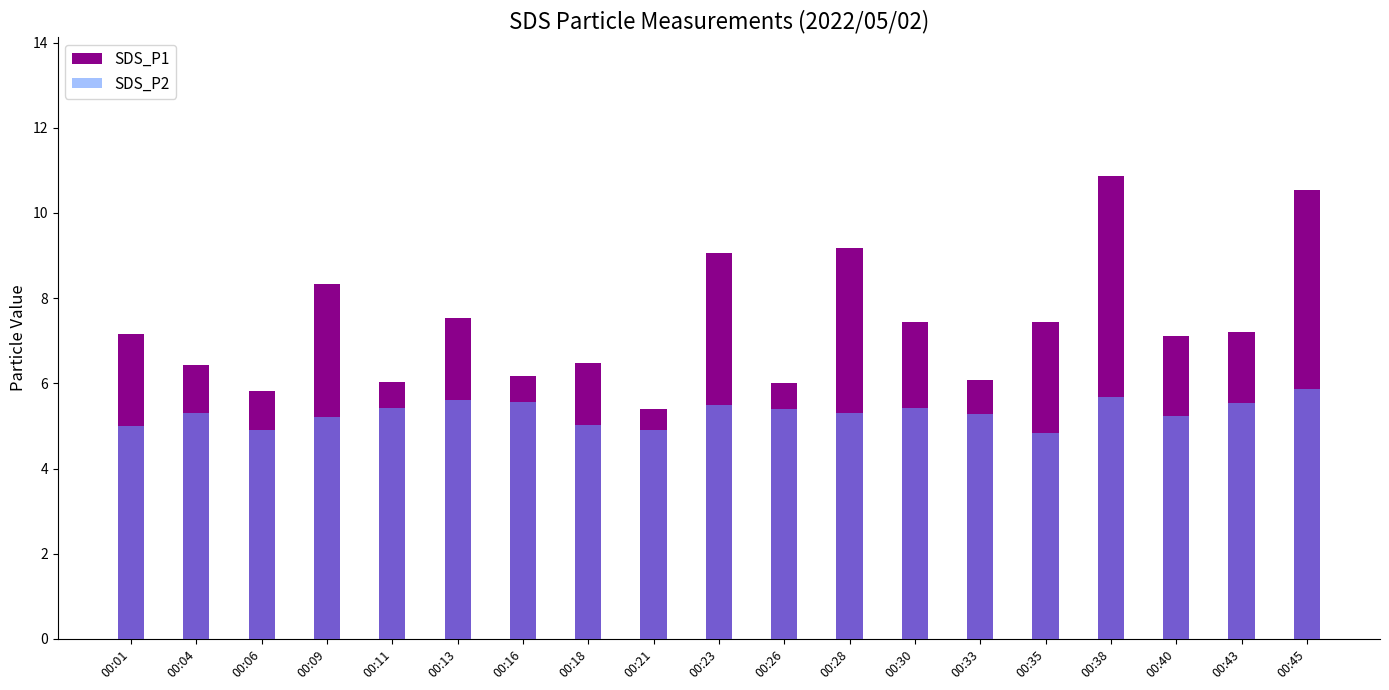

Reading right to left, transcribe all the data shown in this chart.

SDS_P1: 00:45=10.5	00:43=7.2	00:40=7.1	00:38=10.9	00:35=7.4	00:33=6.1	00:30=7.4	00:28=9.2	00:26=6.0	00:23=9.1	00:21=5.4	00:18=6.5	00:16=6.2	00:13=7.5	00:11=6.0	00:09=8.3	00:06=5.8	00:04=6.4	00:01=7.2
SDS_P2: 00:45=5.9	00:43=5.5	00:40=5.2	00:38=5.7	00:35=4.8	00:33=5.3	00:30=5.4	00:28=5.3	00:26=5.4	00:23=5.5	00:21=4.9	00:18=5.0	00:16=5.6	00:13=5.6	00:11=5.4	00:09=5.2	00:06=4.9	00:04=5.3	00:01=5.0